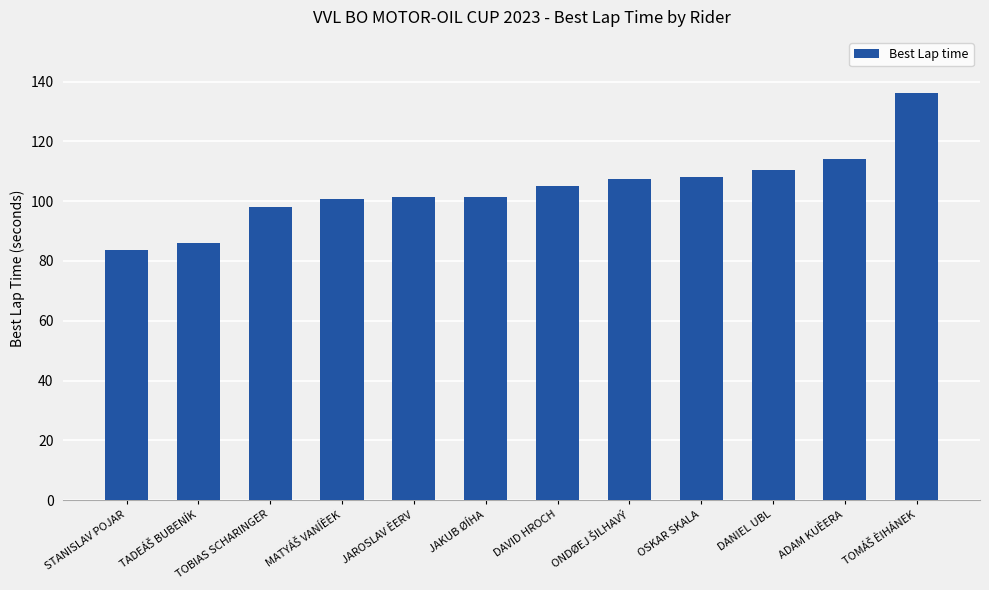

What is the maximum value shown in the chart?

136.2